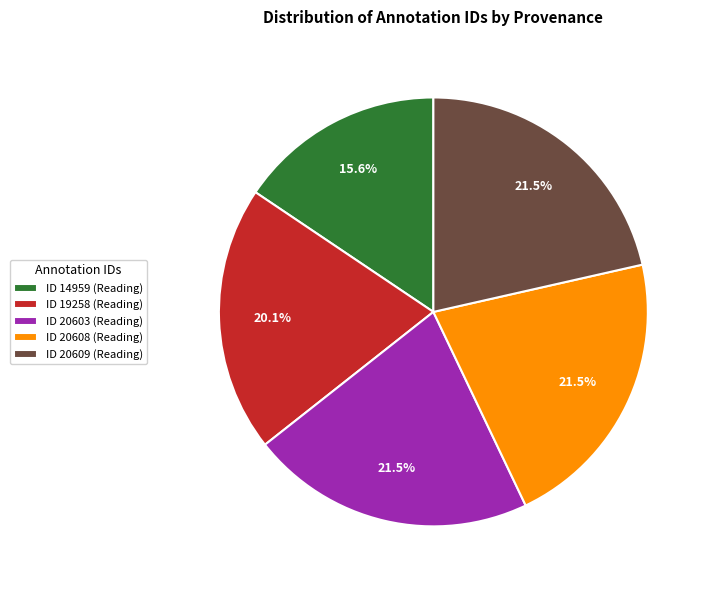

True or false: ID 19258 (Reading) accounts for 31% of the total.

False